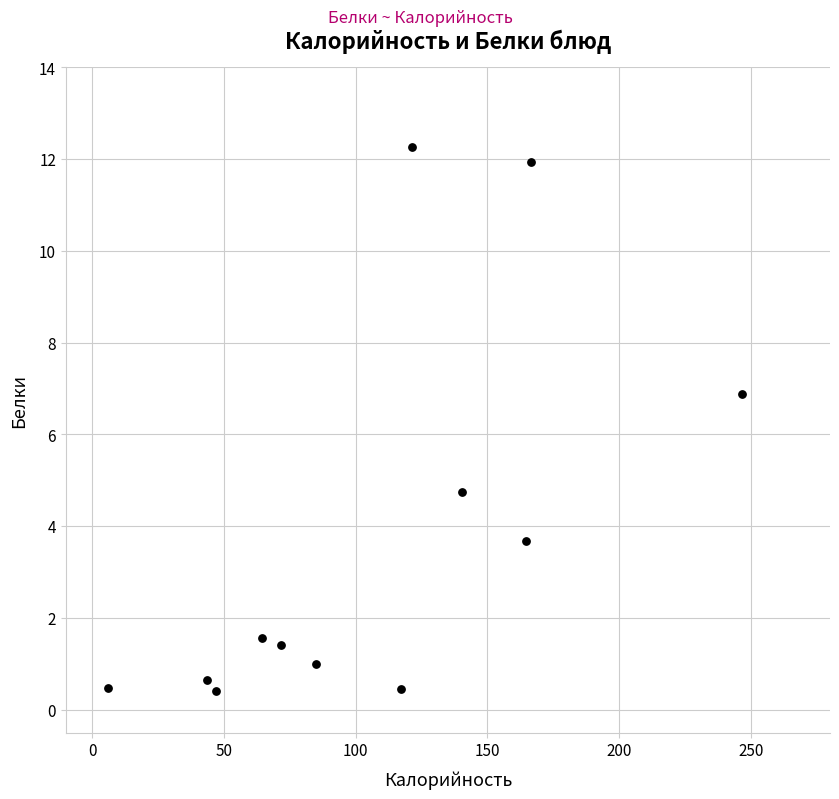

What is the average Y value?

3.8